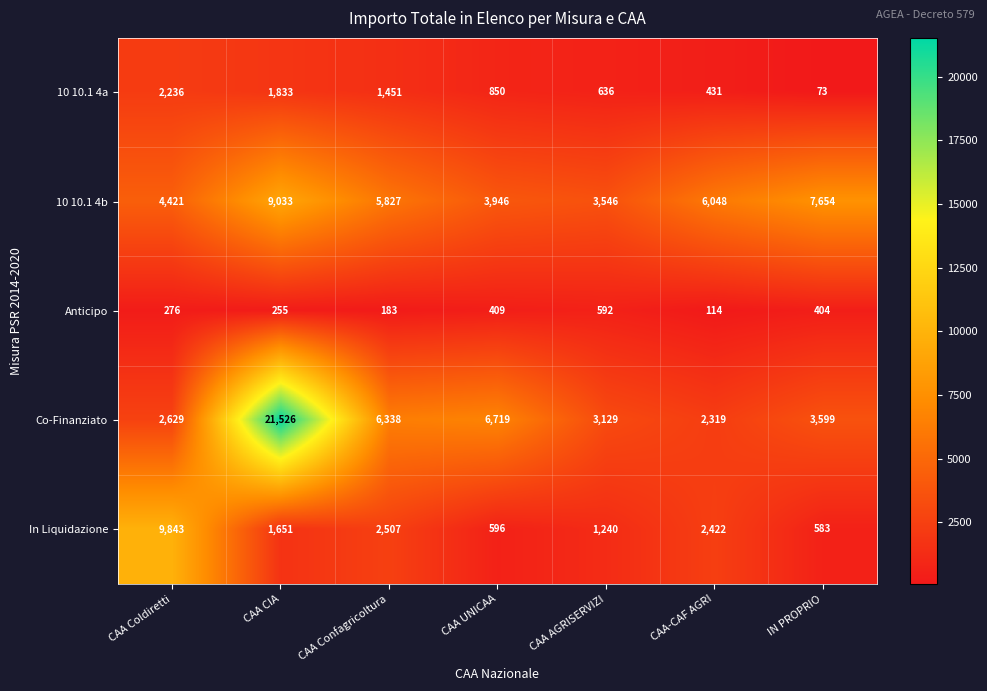

How many categories are shown in the chart?

7